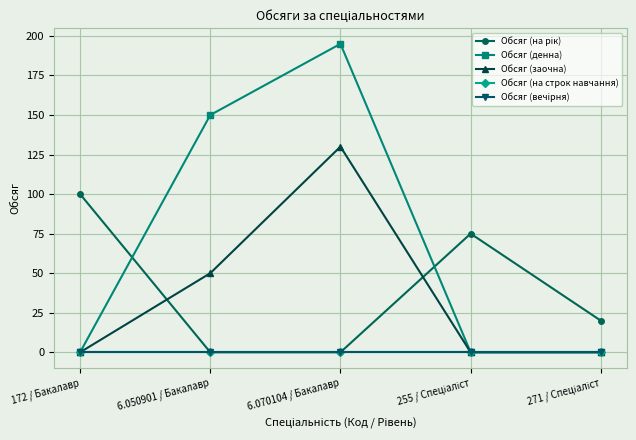

At how many categories does at least one series exceed 139?

2